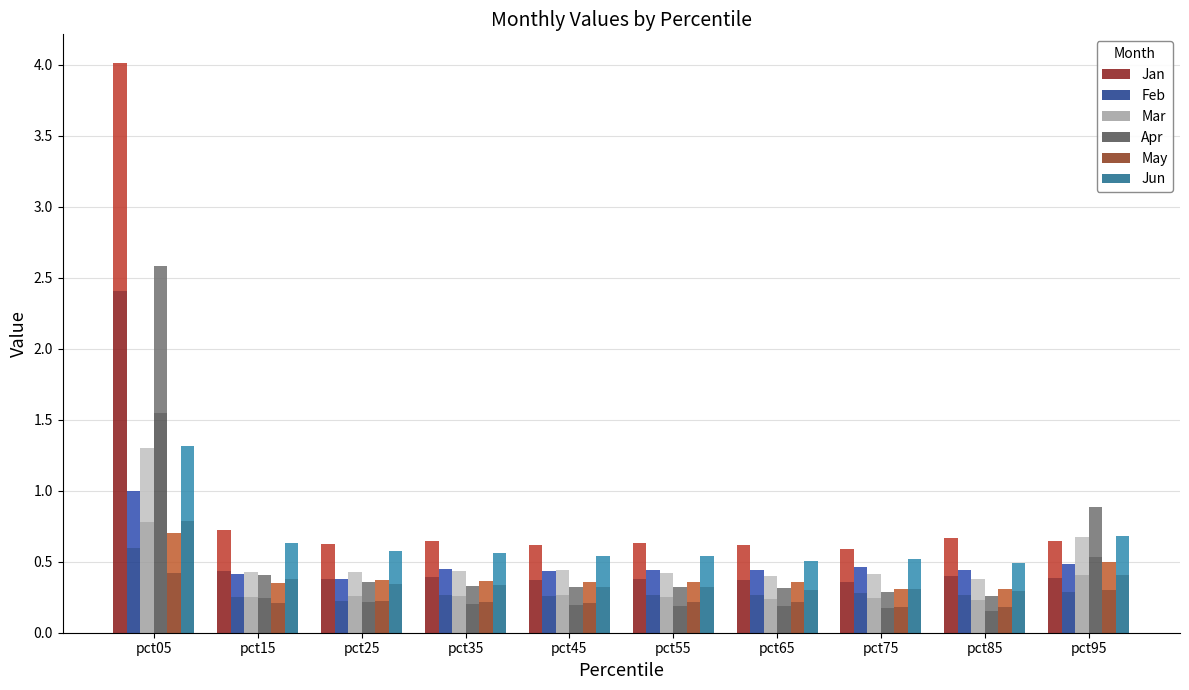

What is the difference between the maximum and second lowest values in the Jun series?

0.5